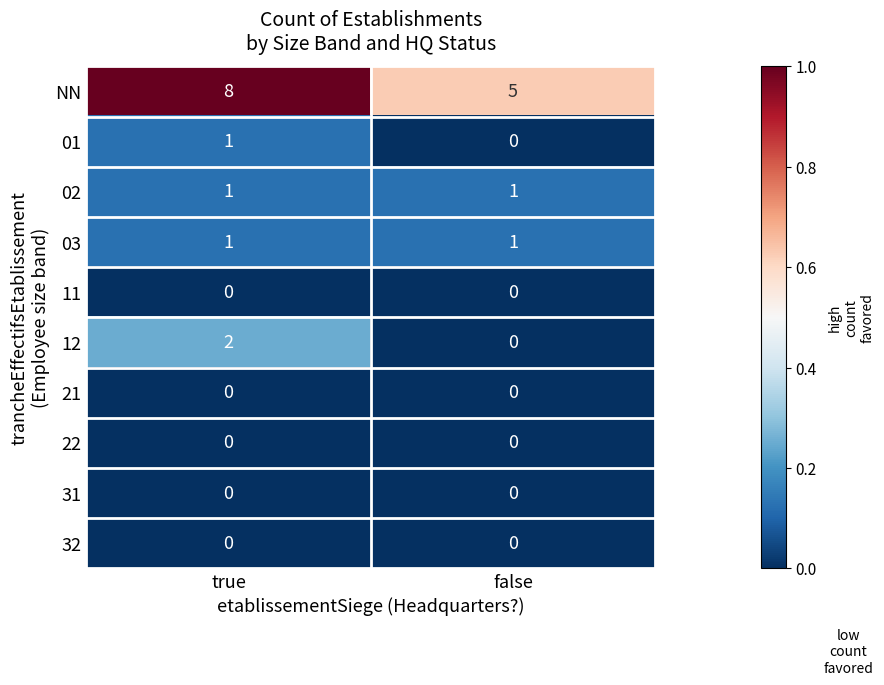

What is the spread (max minus min) of values at false?

5